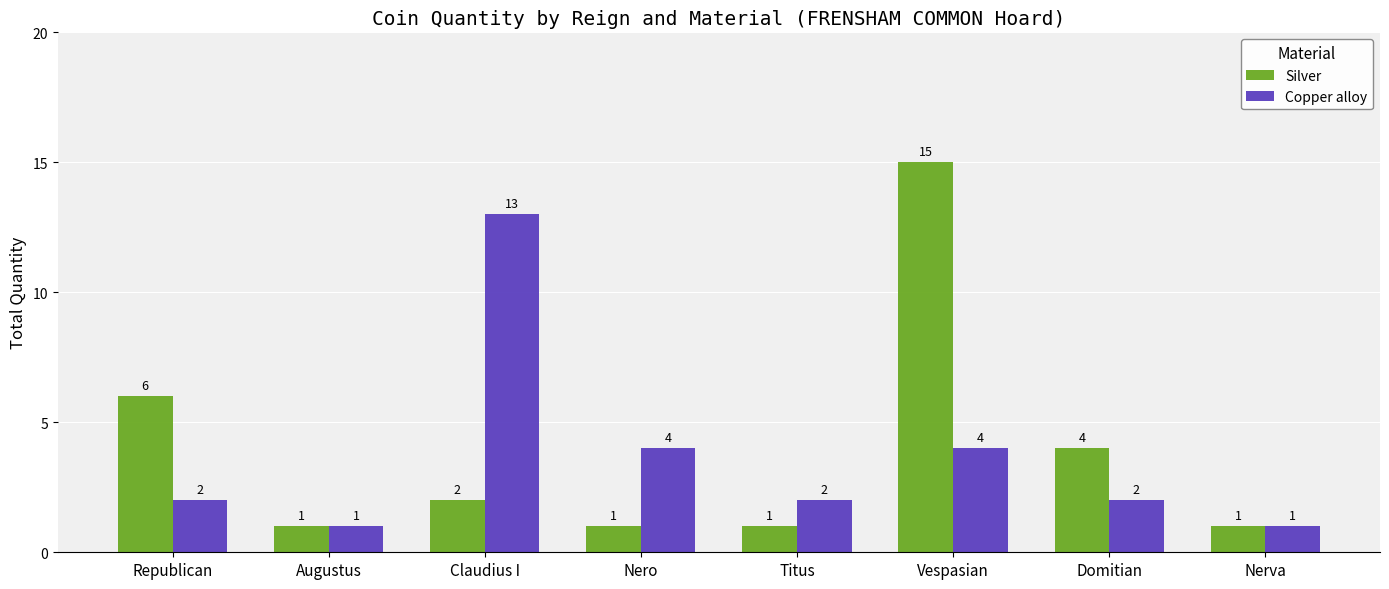

Reading right to left, what are all the values shown in this chart?

Silver: Nerva=1	Domitian=4	Vespasian=15	Titus=1	Nero=1	Claudius I=2	Augustus=1	Republican=6
Copper alloy: Nerva=1	Domitian=2	Vespasian=4	Titus=2	Nero=4	Claudius I=13	Augustus=1	Republican=2